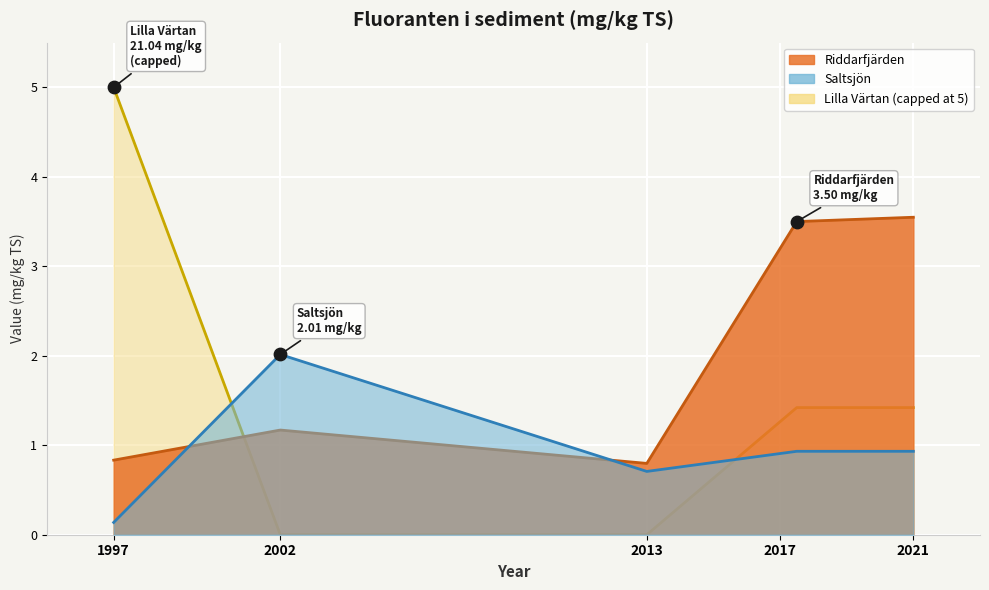

What are all the series names shown in the legend?

Riddarfjärden, Saltsjön